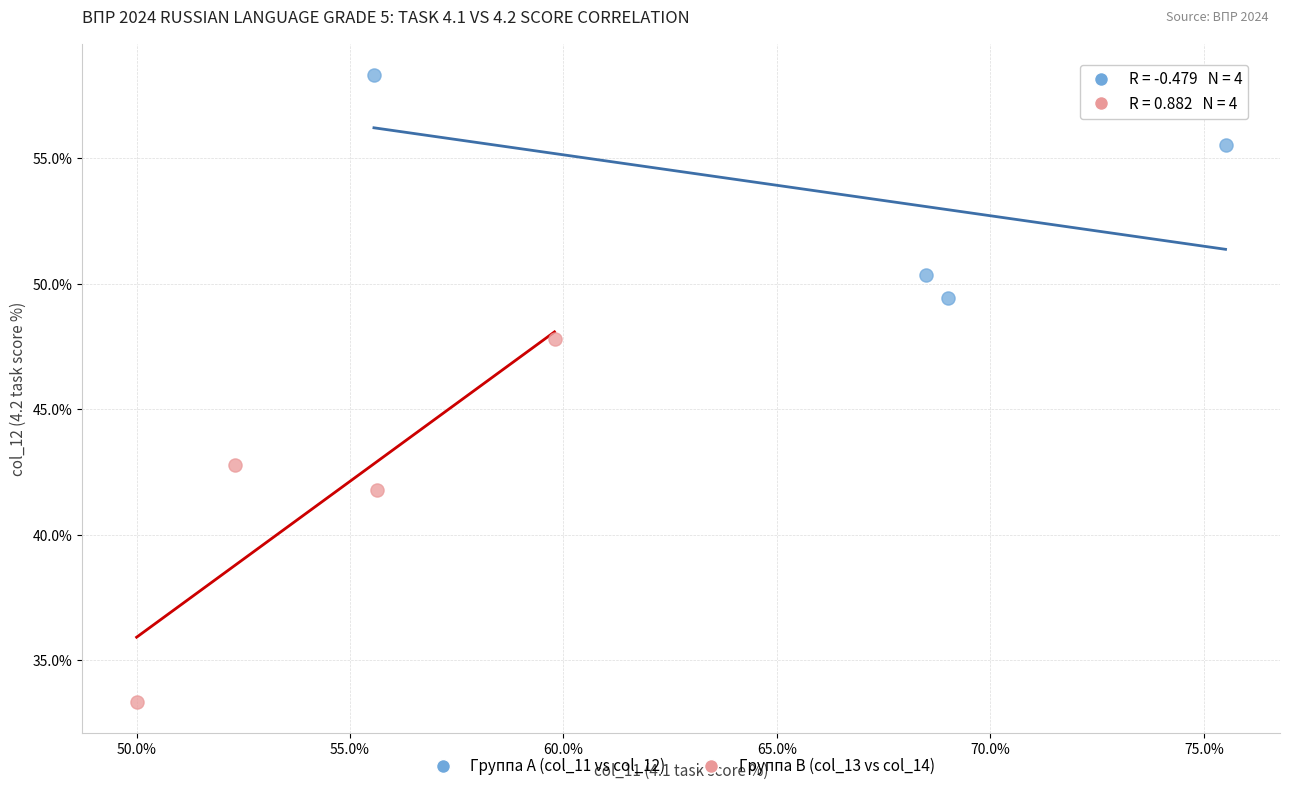

What are all the series names shown in the legend?

Группа A (col_11 vs col_12), Группа B (col_13 vs col_14)